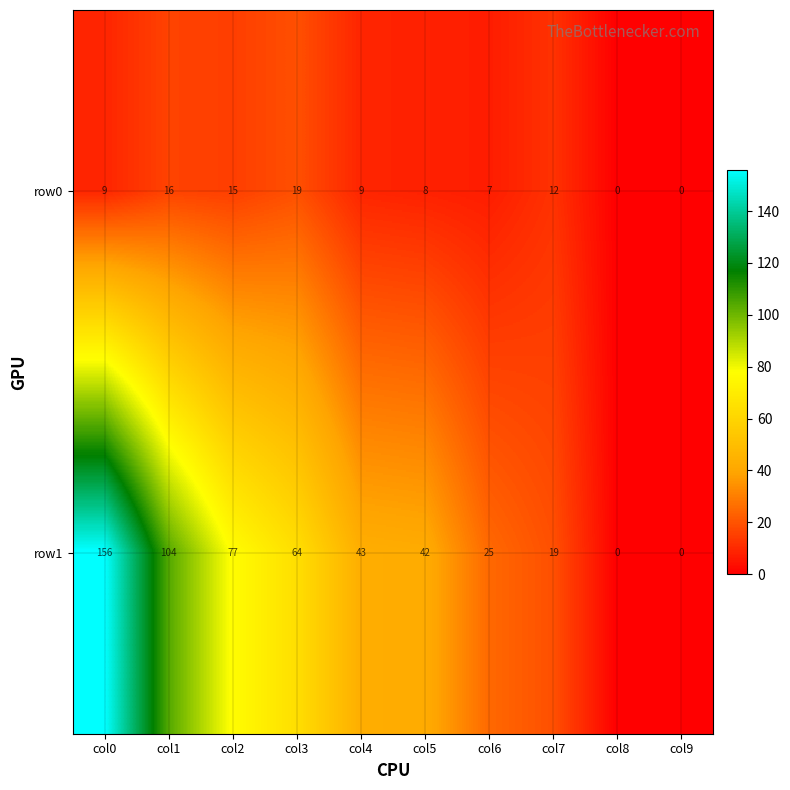

List the series in order of their peak value, highest first.

row1, row0